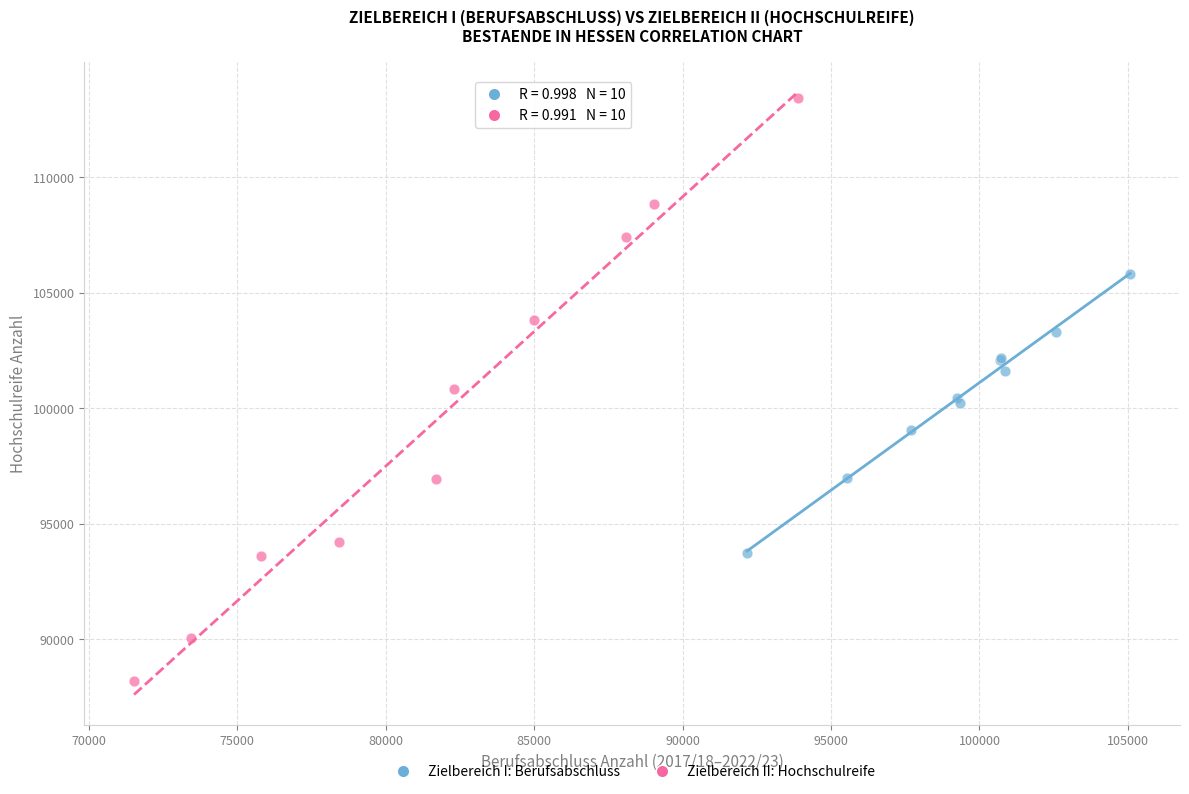

Which series has the largest Y range (max minus min)?

Zielbereich II: Hochschulreife